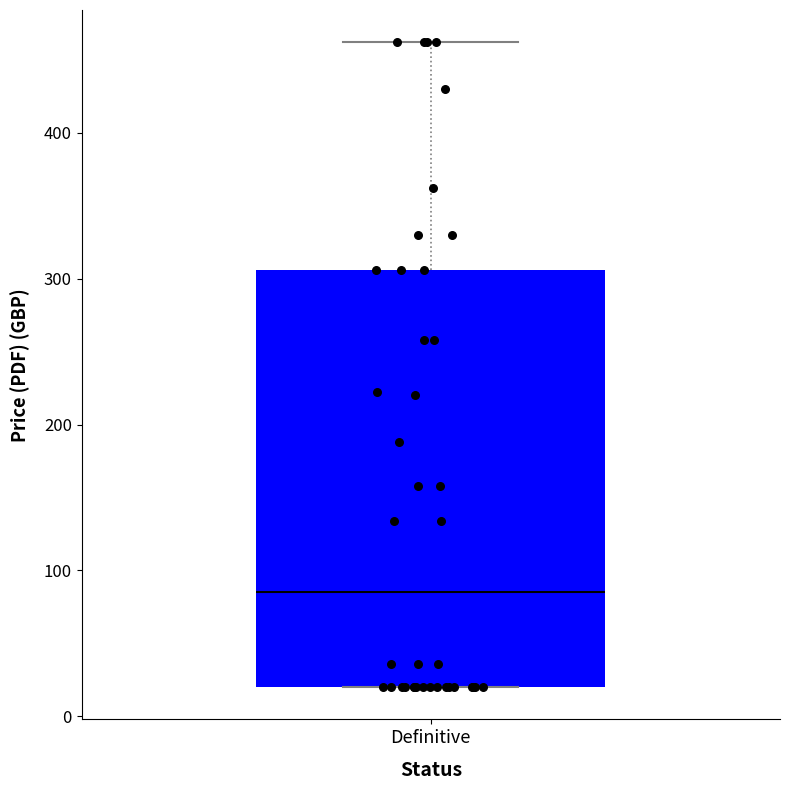

Read this box plot against the y-axis: the position of the median line, the range covered by the box, and the ends of both whiskers. The values are not printed on the chart, so give them approximately, as read against the axis.

median 90, box 20 to 310, whiskers 20 to 460